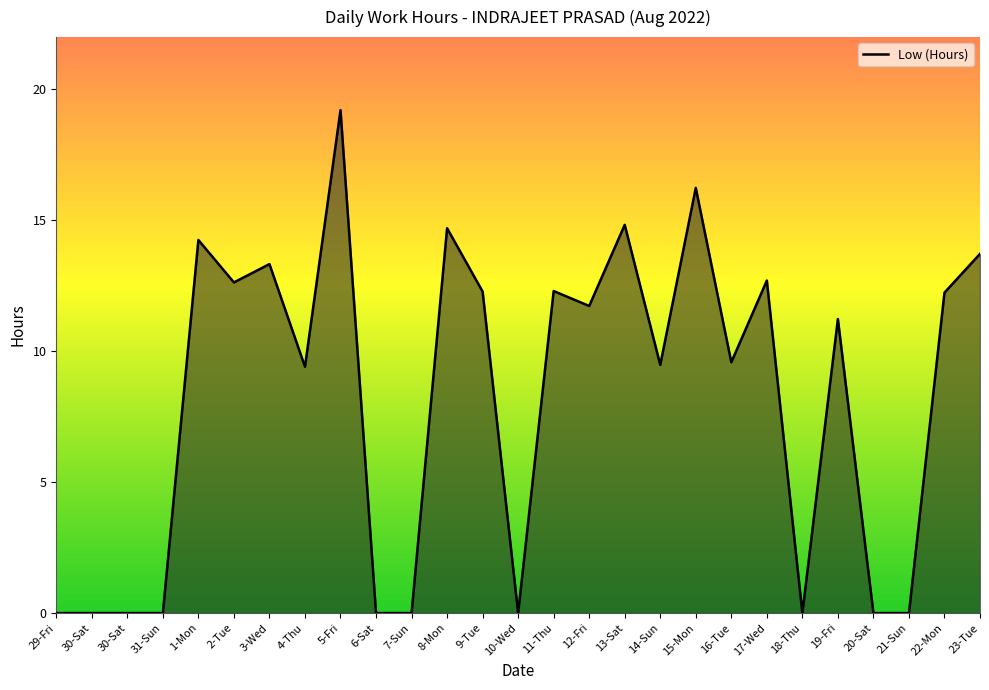

Does the chart have visible grid lines?

No